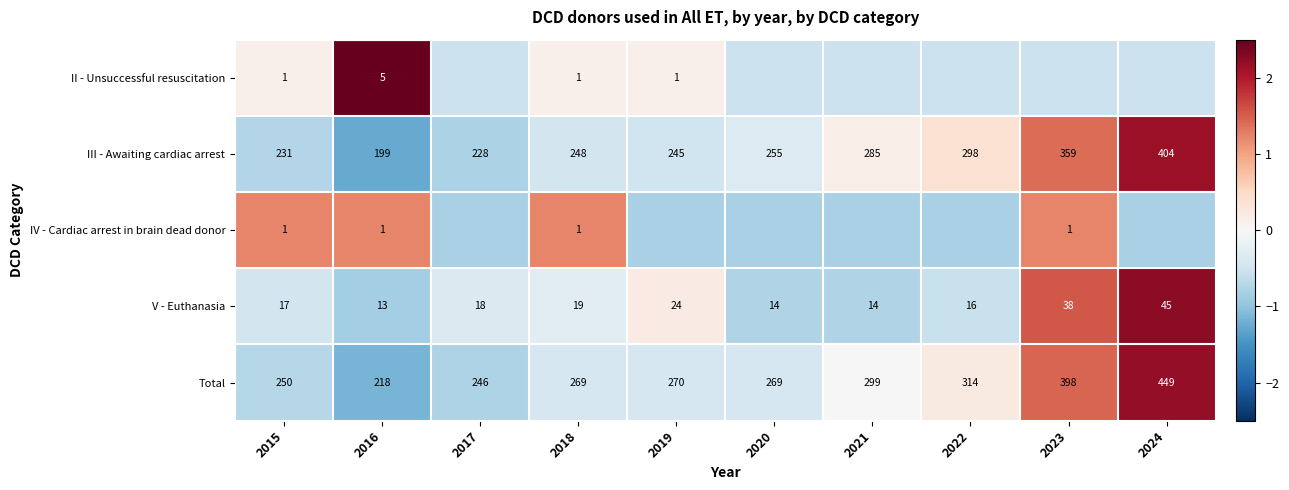

At which category is the sum across all series the highest?

2024